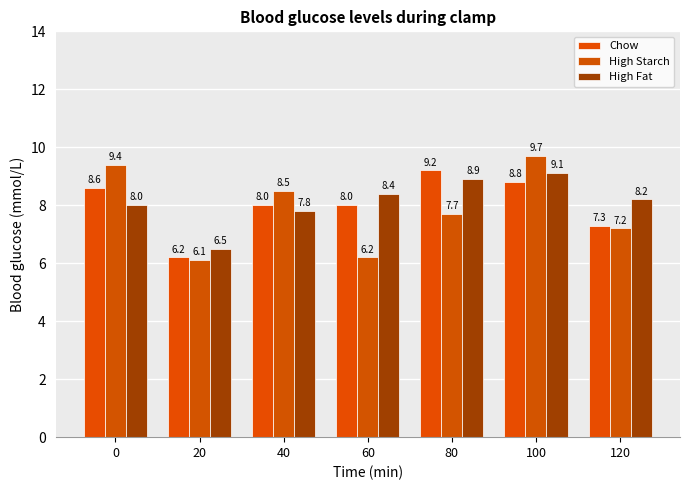

What are all the series names shown in the legend?

Chow, High Starch, High Fat